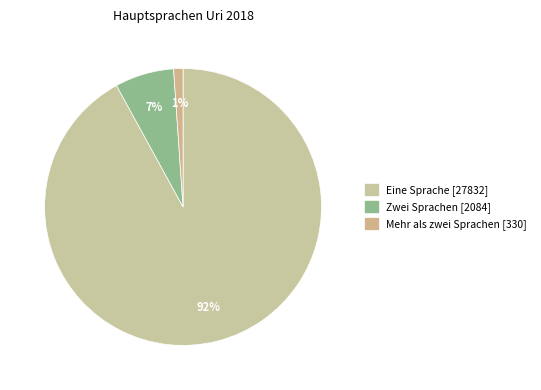

True or false: Zwei Sprachen accounts for 7% of the total.

True